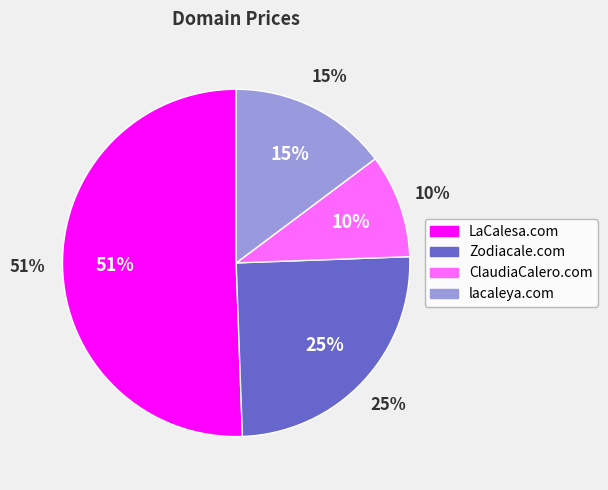

To the nearest percent, what is the average slice percentage?

25%